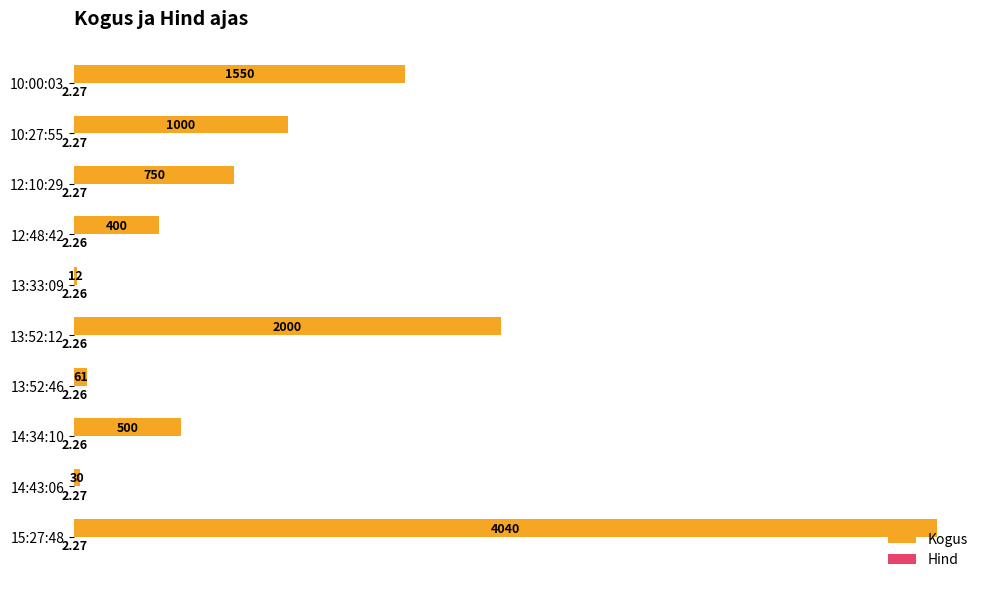

At which category is the sum across all series the highest?

15:27:48